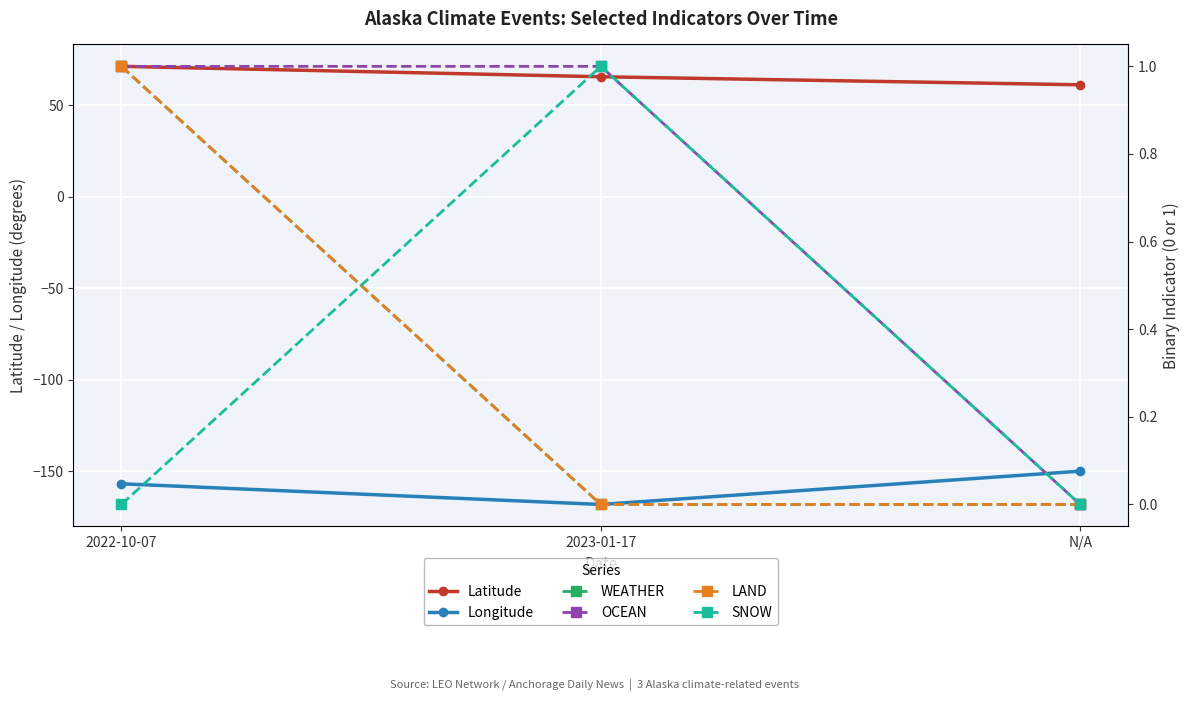

What is the label of the 1st point from the right?

N/A